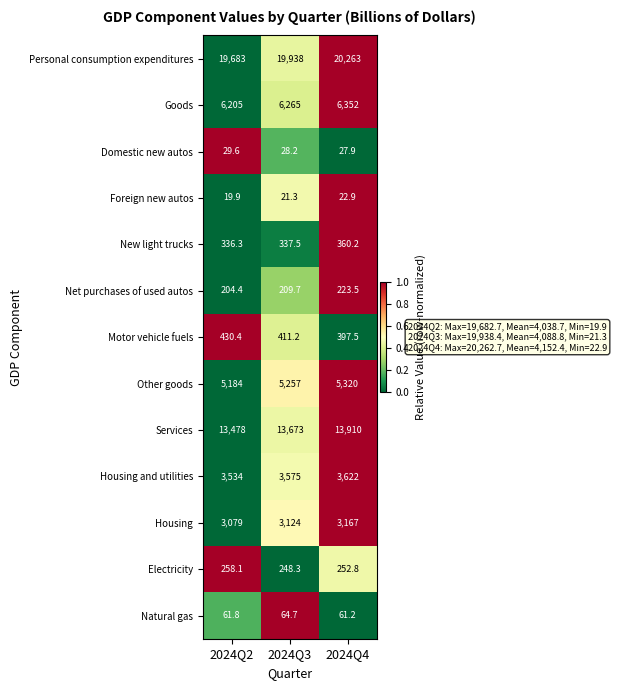

Which category has the lowest value in the Domestic new autos series?

2024Q4